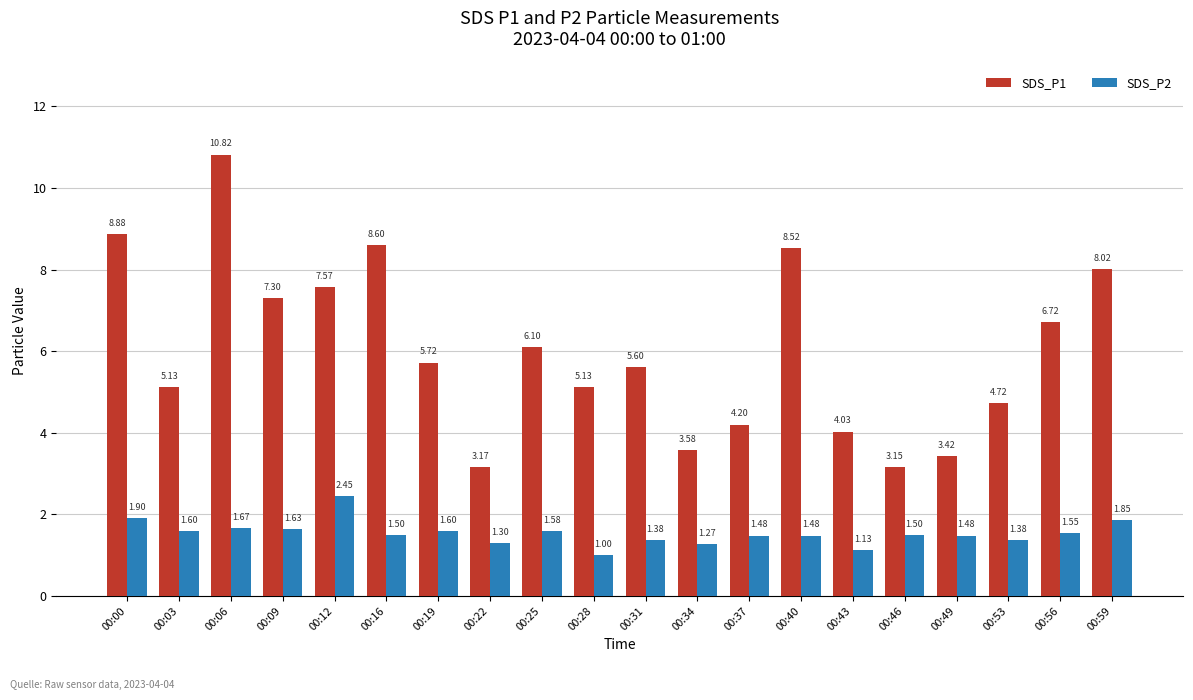

Is it true that SDS_P1 equals 2.2 at 00:59?

False